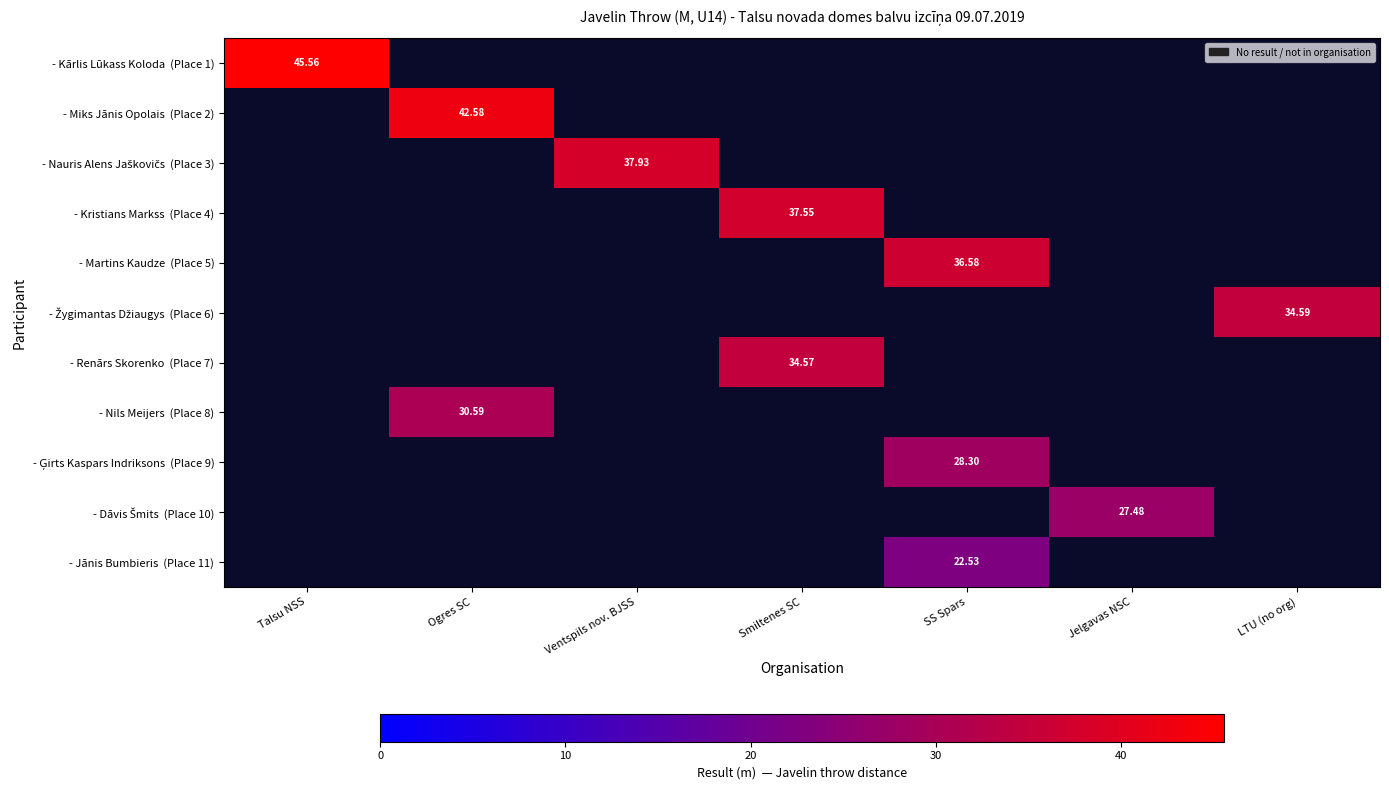

How many series are shown in this chart?

11